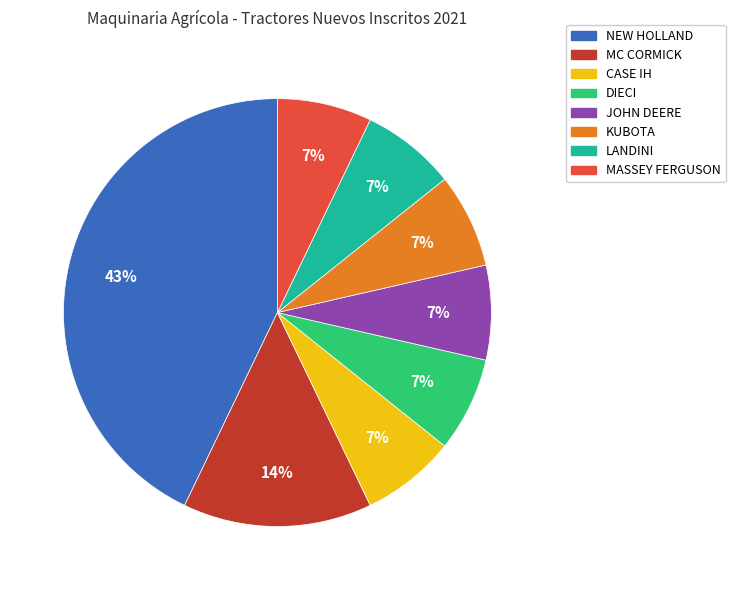

Which slice is the largest?

NEW HOLLAND